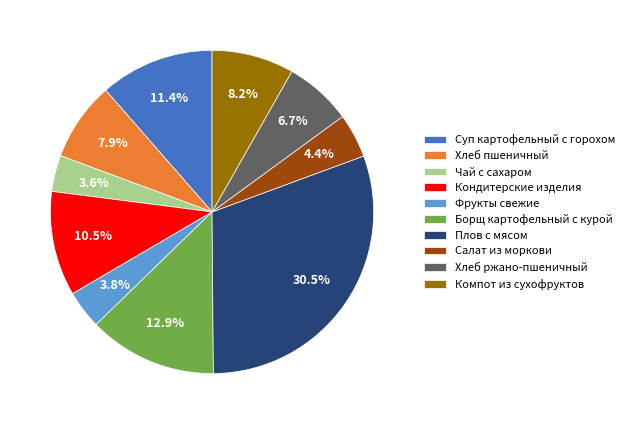

To the nearest percent, what percentage of the pie is Борщ картофельный с курой?

13%